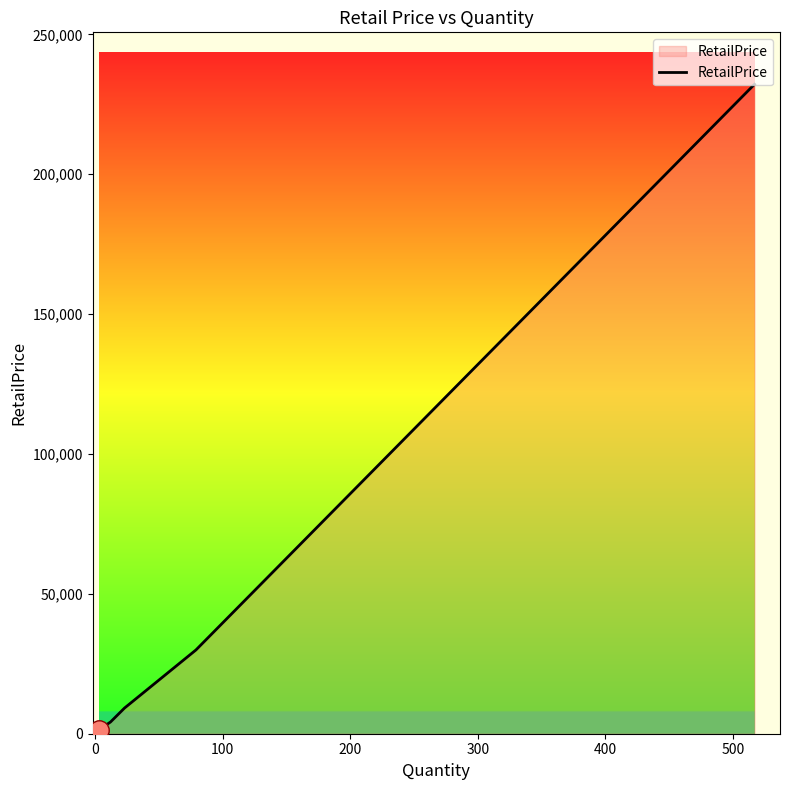

What is the maximum value shown in the chart?

232133.0